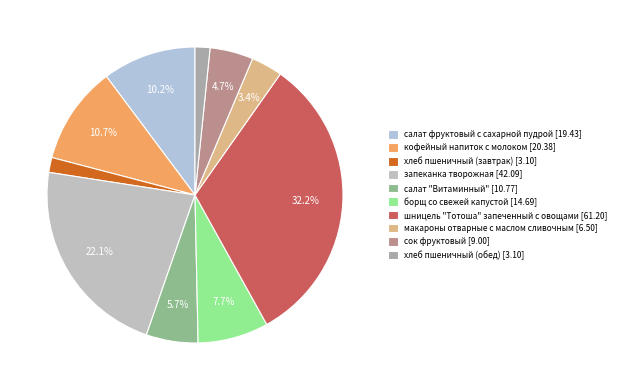

To the nearest percent, what is the combined percentage of кофейный напиток с молоком and шницель "Тотоша" запеченный с овощами?

43%